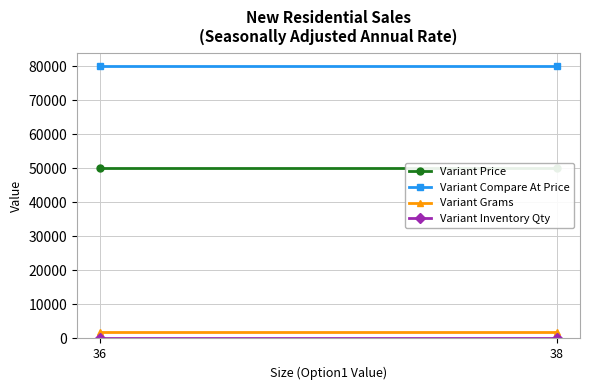

Is it true that Variant Compare At Price equals 104804 at 36?

False